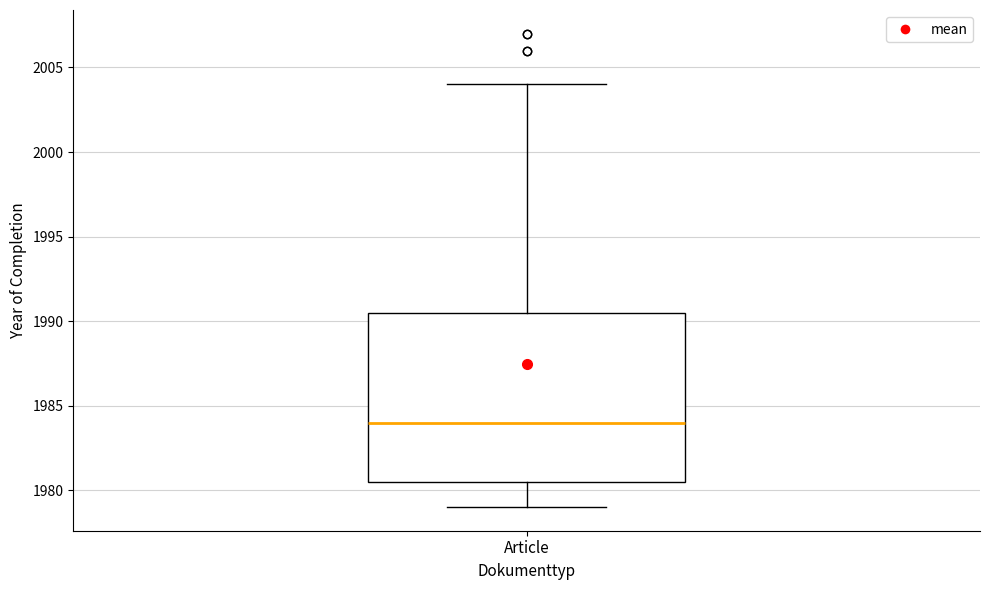

Transcribe this box plot: give where the median line is, the range the box spans, and where the two whiskers end, as read against the y-axis. The values are not printed on the chart, so give them approximately, as read against the axis.

median 1984.0, box 1980.5 to 1990.5, whiskers 1979.0 to 2004.0